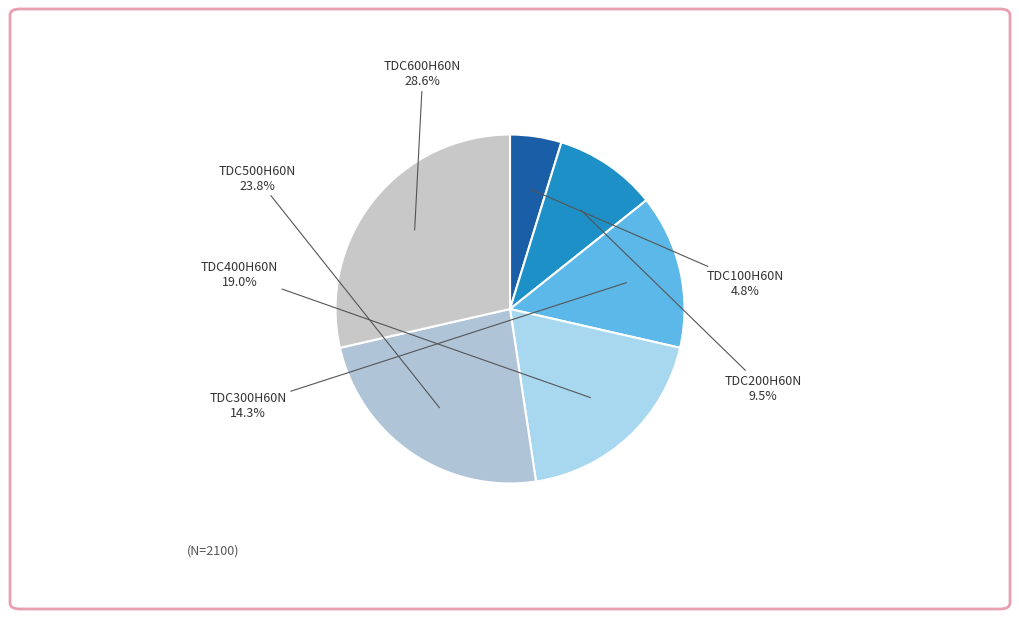

To the nearest percent, what percentage of the pie is TDC300H60N?

14%